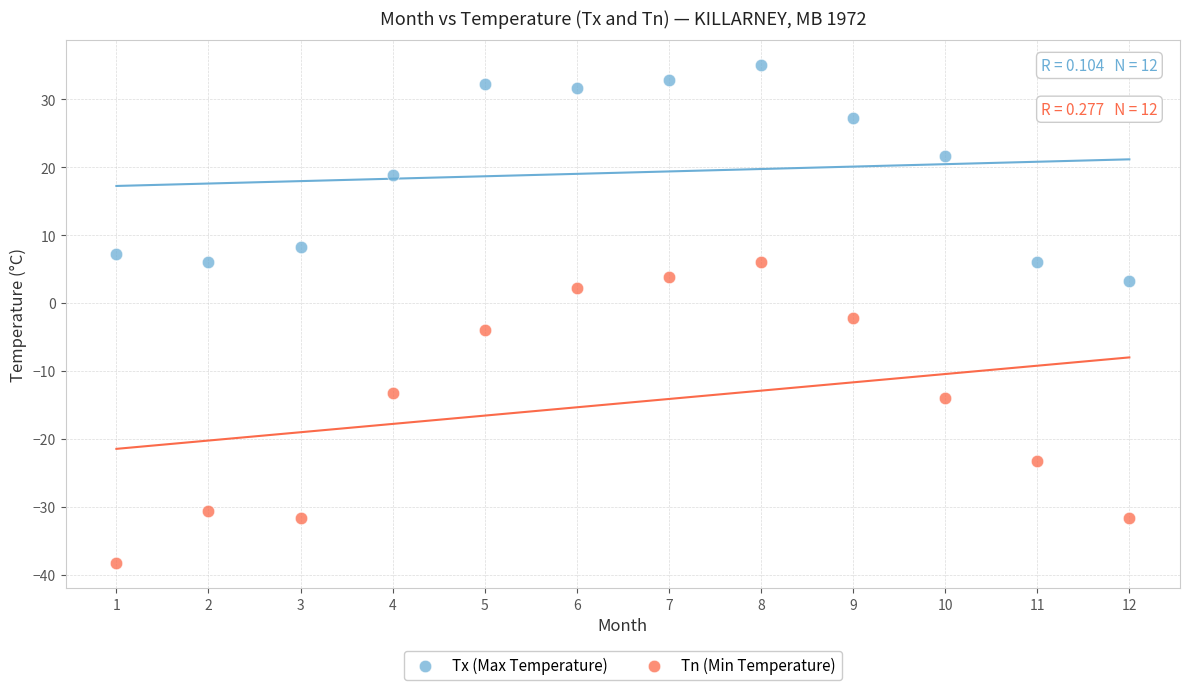

Which series has the largest Y range (max minus min)?

Tn (Min Temperature)